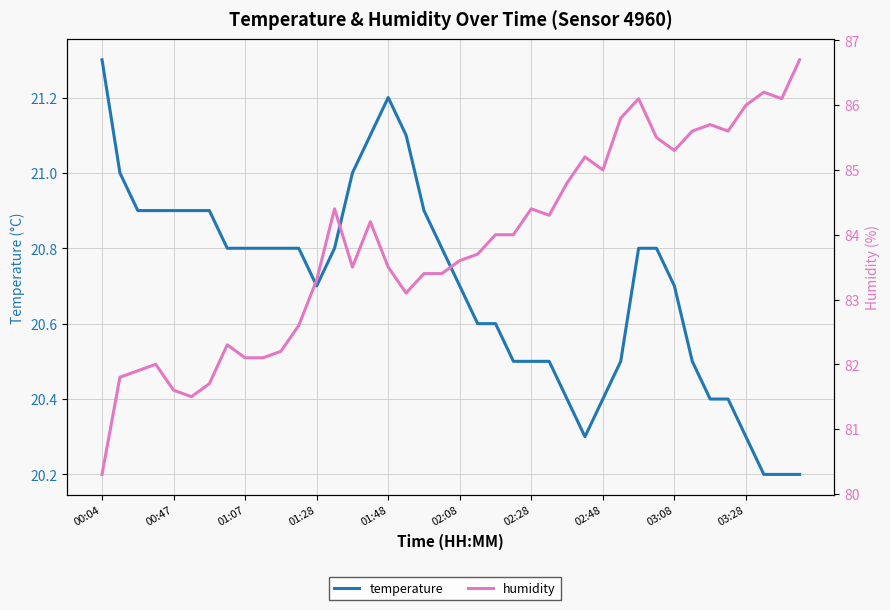

What is the value of the temperature point at the 27th from the left?

20.4